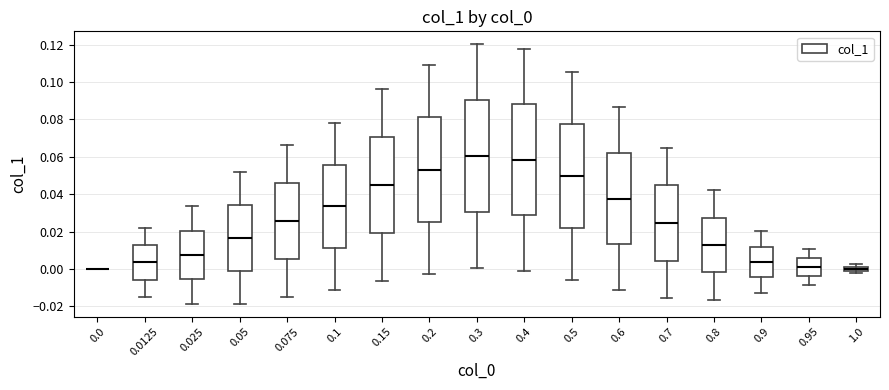

Where is the upper edge of the box at x = 0.7 on the y-axis? The values are not printed on the chart, so give them approximately, as read against the axis.

0.044